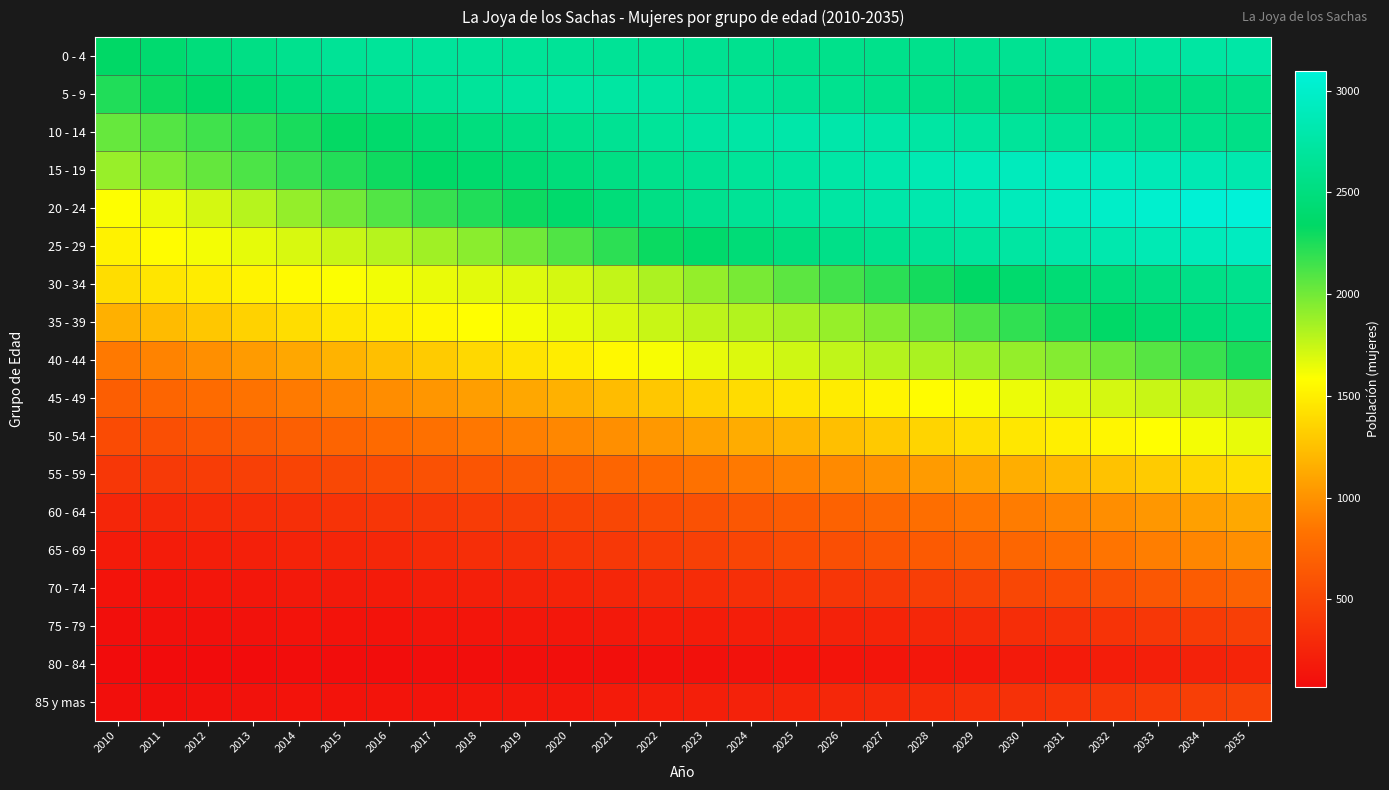

Which series changed the most between 2011 and 2031?

20 - 24